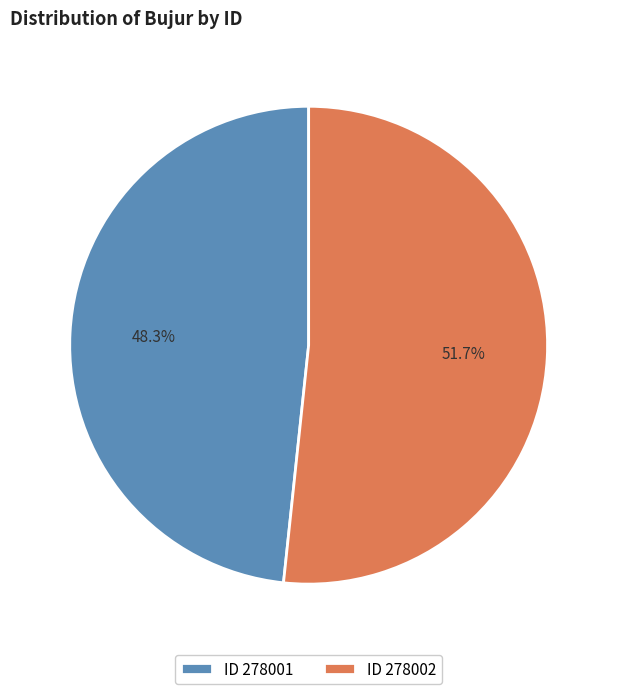

Rank the categories by value from highest to lowest.

ID 278002, ID 278001